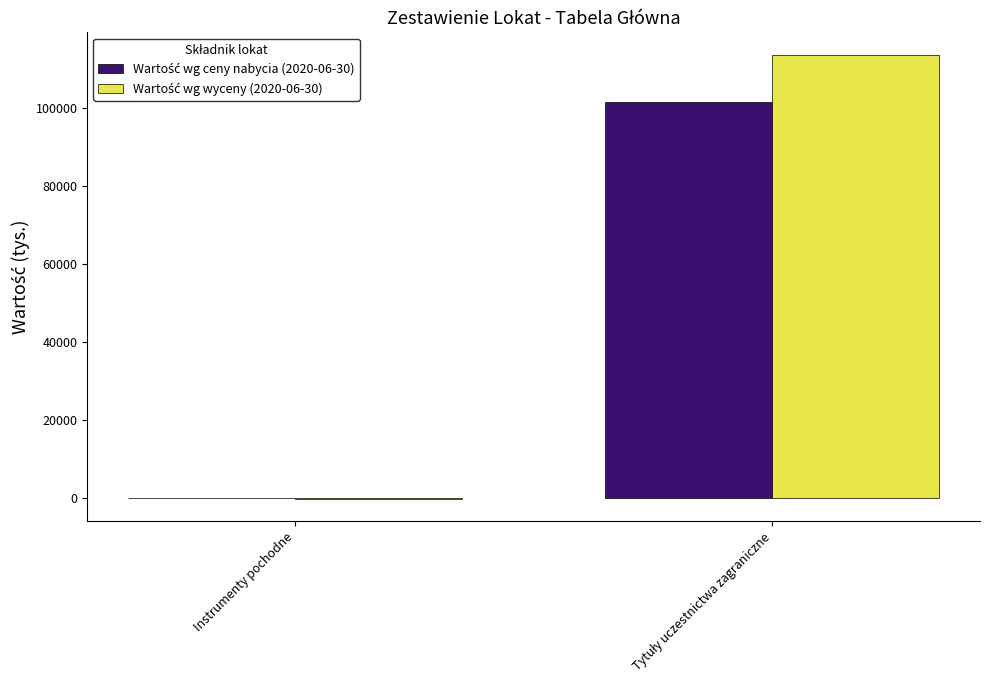

What is the maximum value shown in the chart?

113805